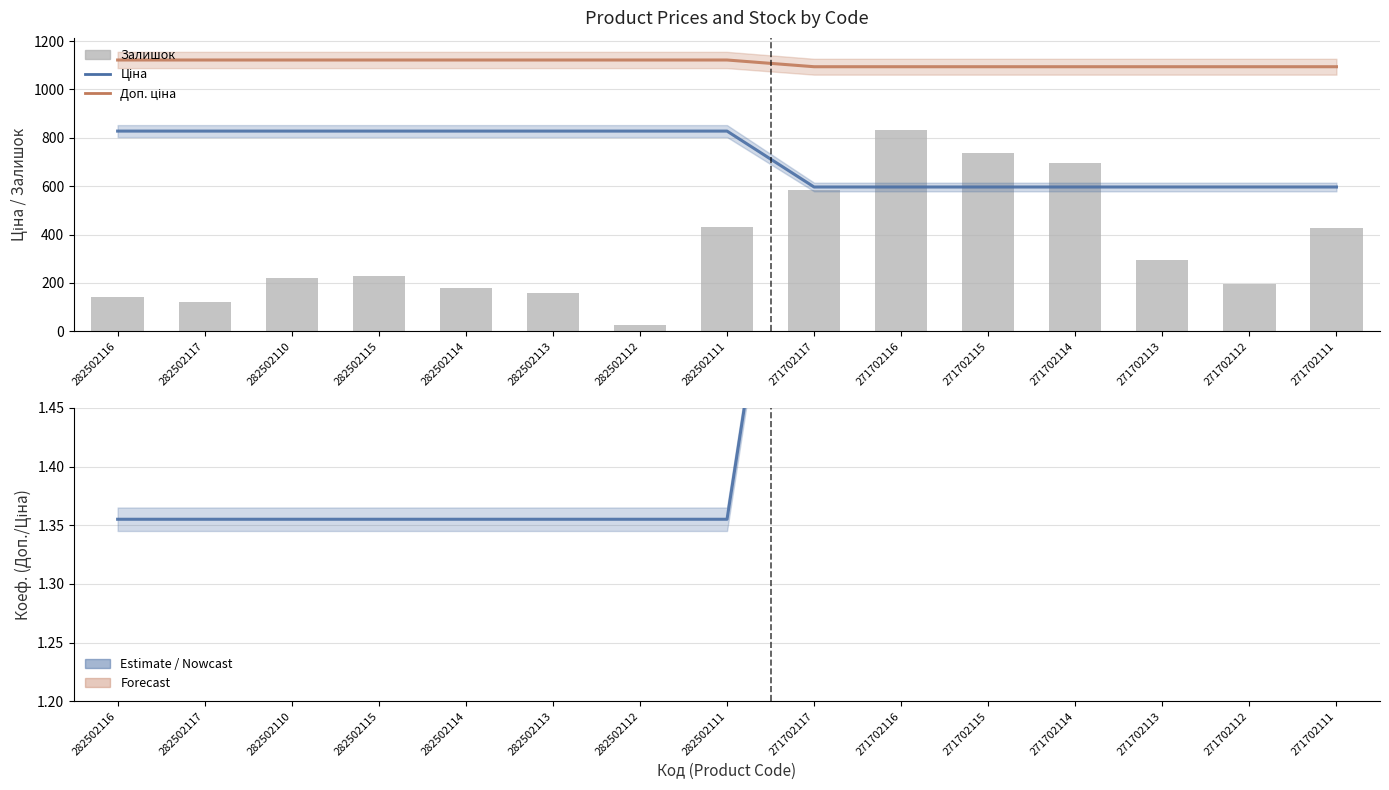

Which series has the largest range (max minus min)?

Залишок